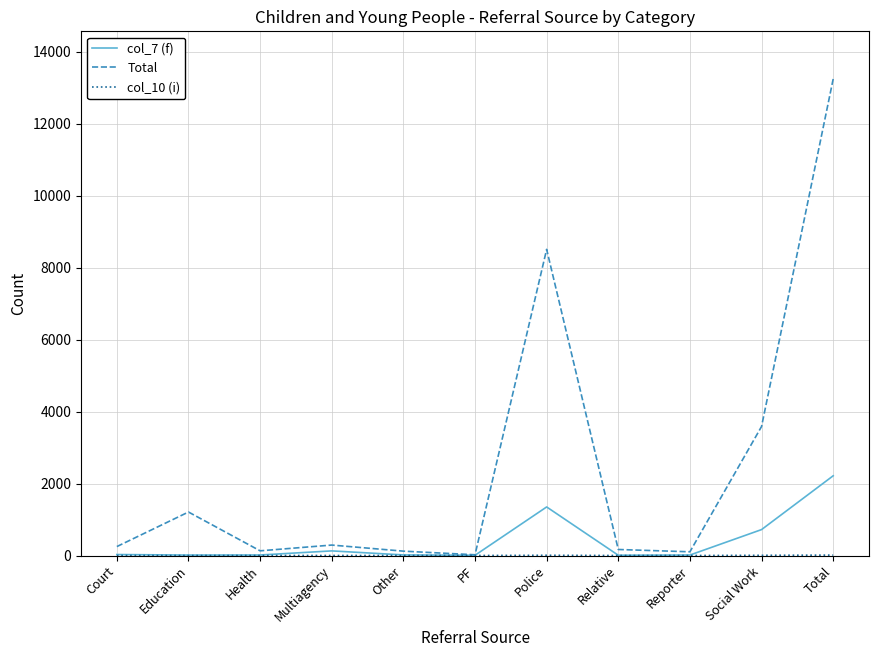

At how many categories does at least one series exceed 656?

4